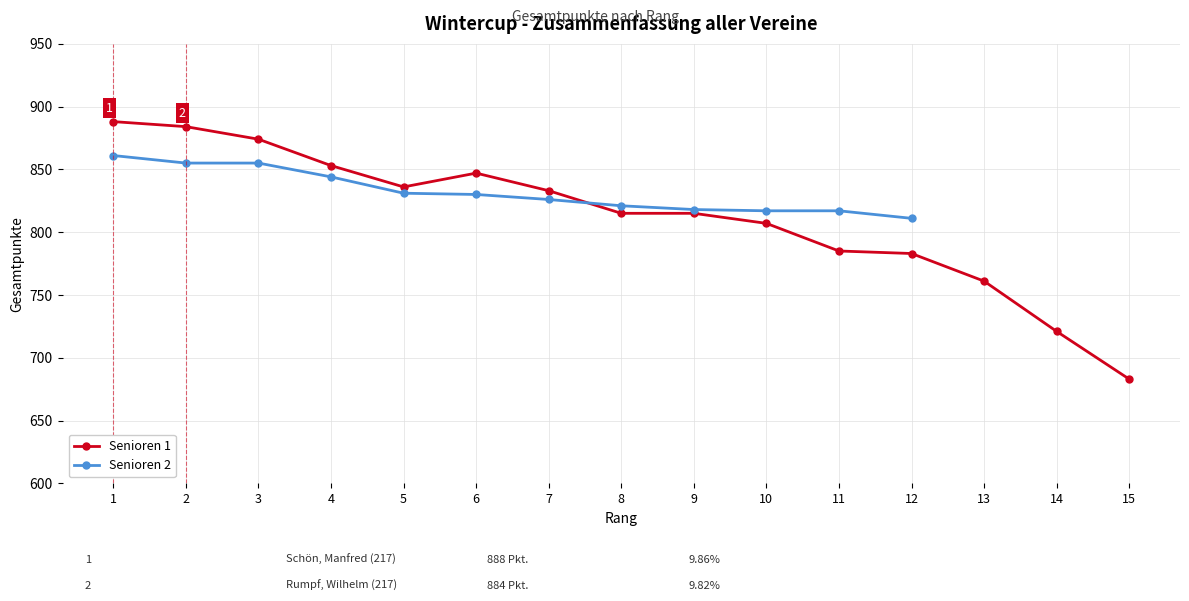

At which label is Senioren 1 closest to 785?

11